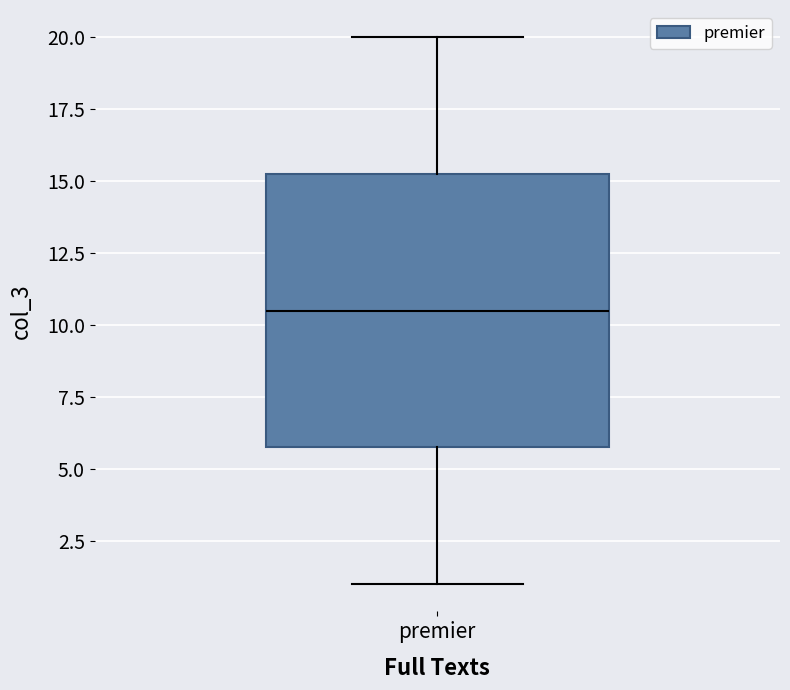

Where is the upper edge of the box for premier on the y-axis? The values are not printed on the chart, so give them approximately, as read against the axis.

15.5